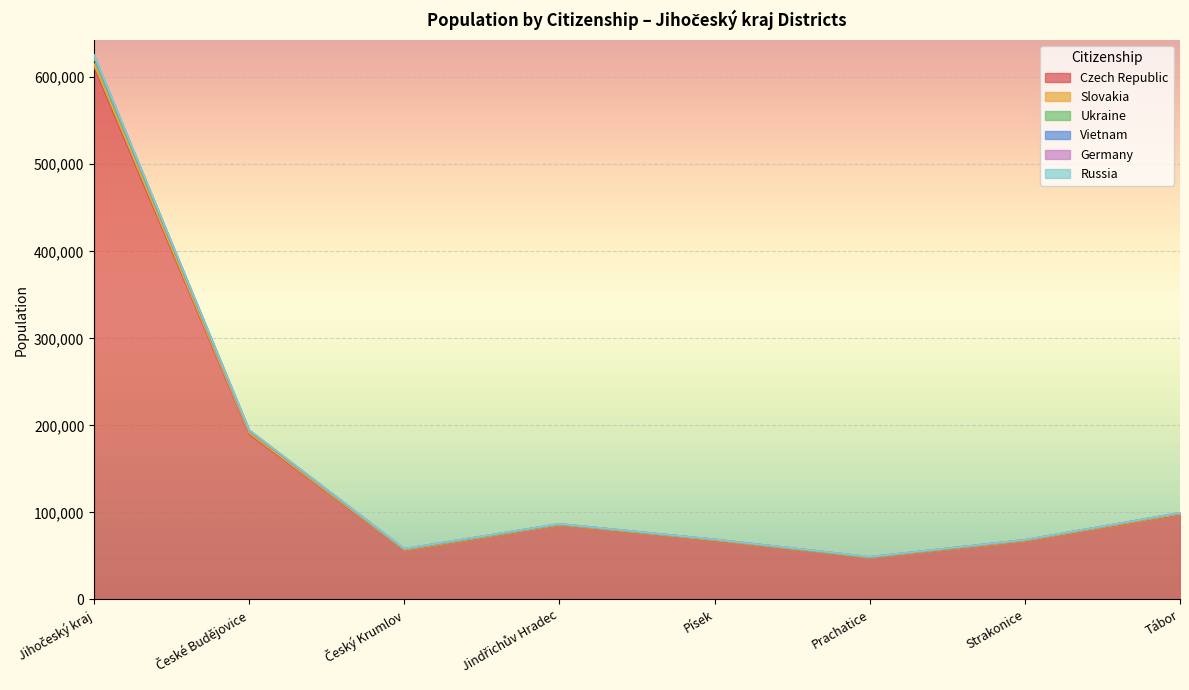

True or false: Slovakia and Czech Republic intersect in this chart.

False